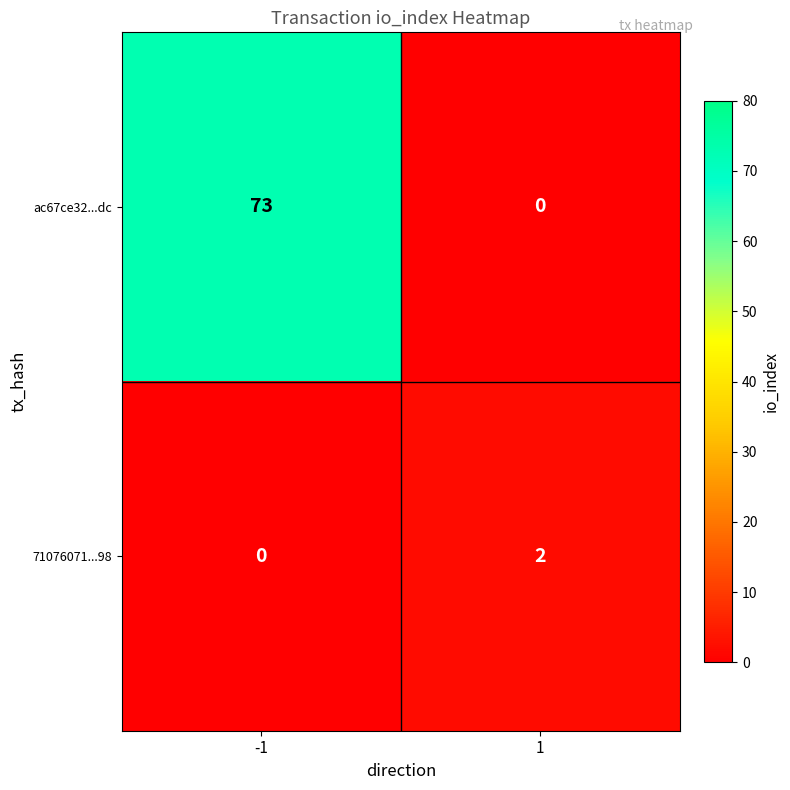

Which series changed the most between -1 and 1?

ac67ce32...dc